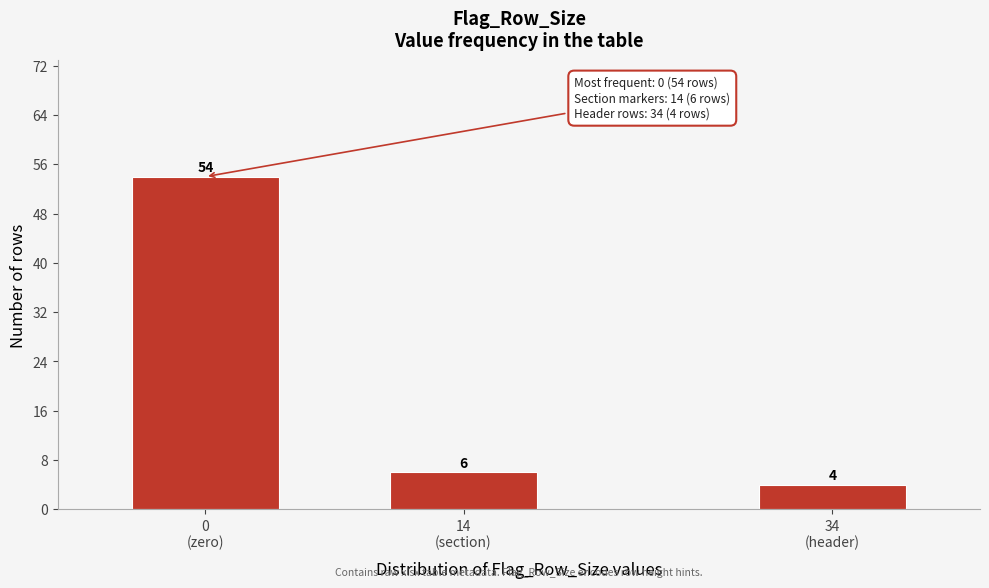

Reading left to right, list all the values displayed in this chart.

54	6	4